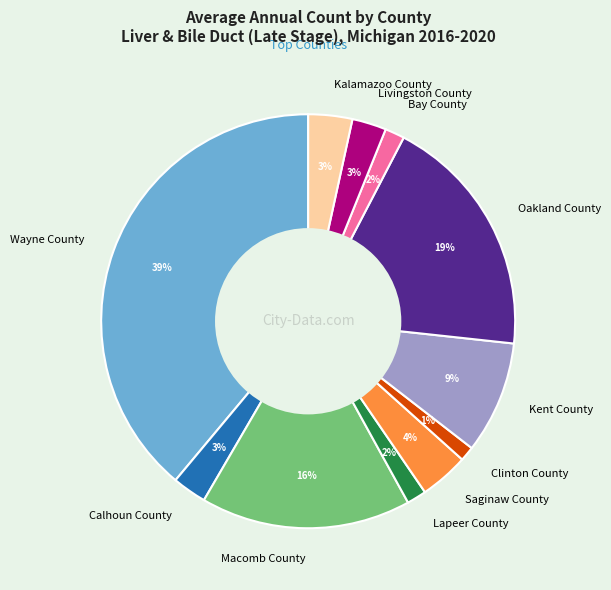

Does Clinton County account for over 50% of the chart?

No